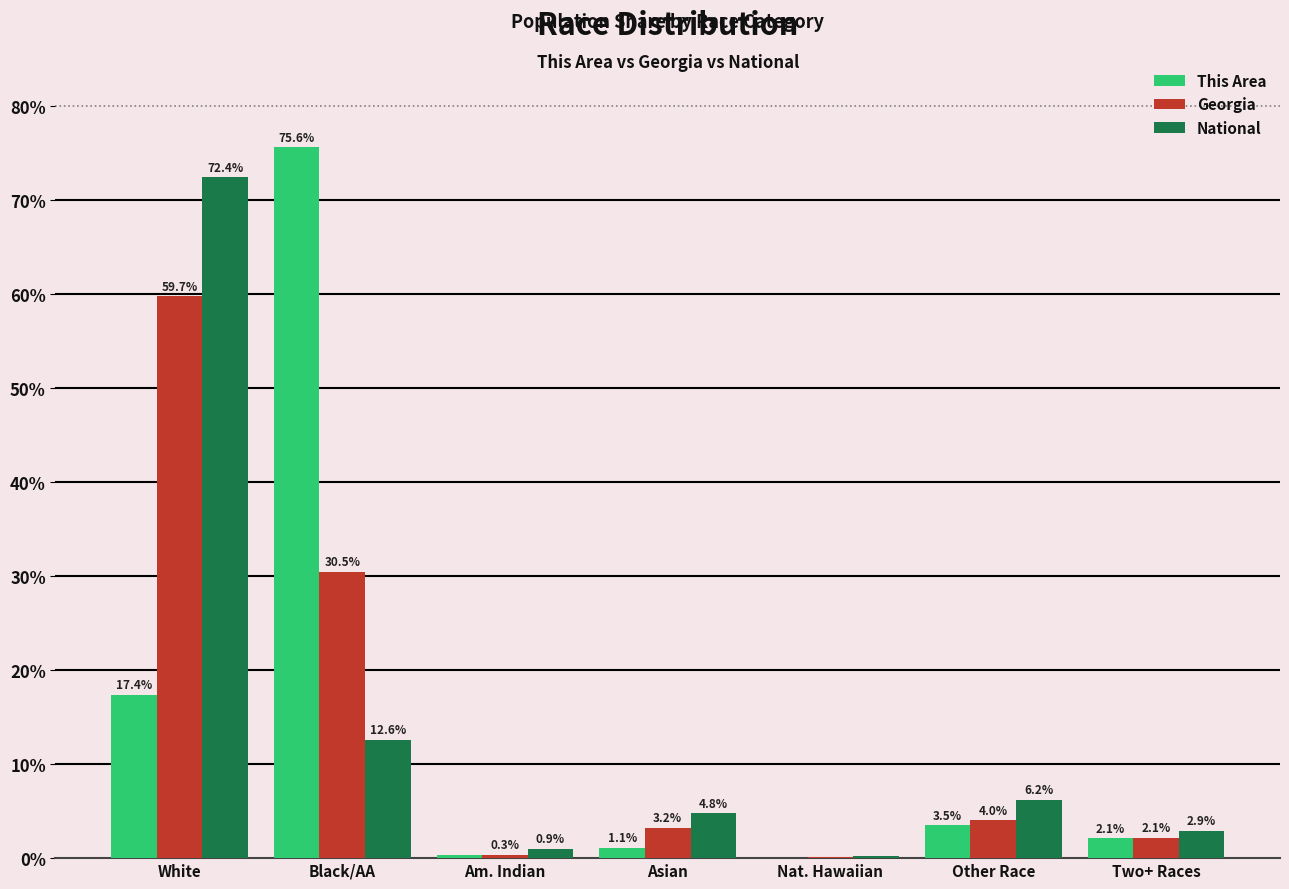

What are all the series names shown in the legend?

This Area, Georgia, National